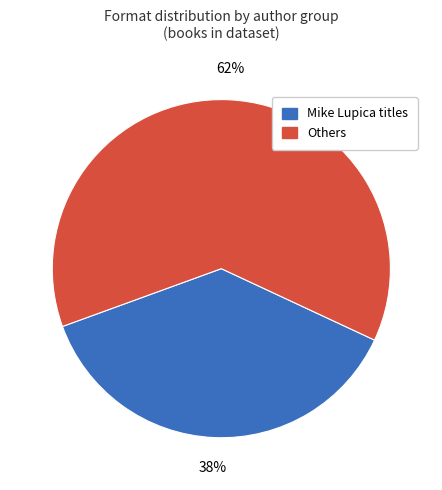

Is there a majority slice in this chart?

Yes